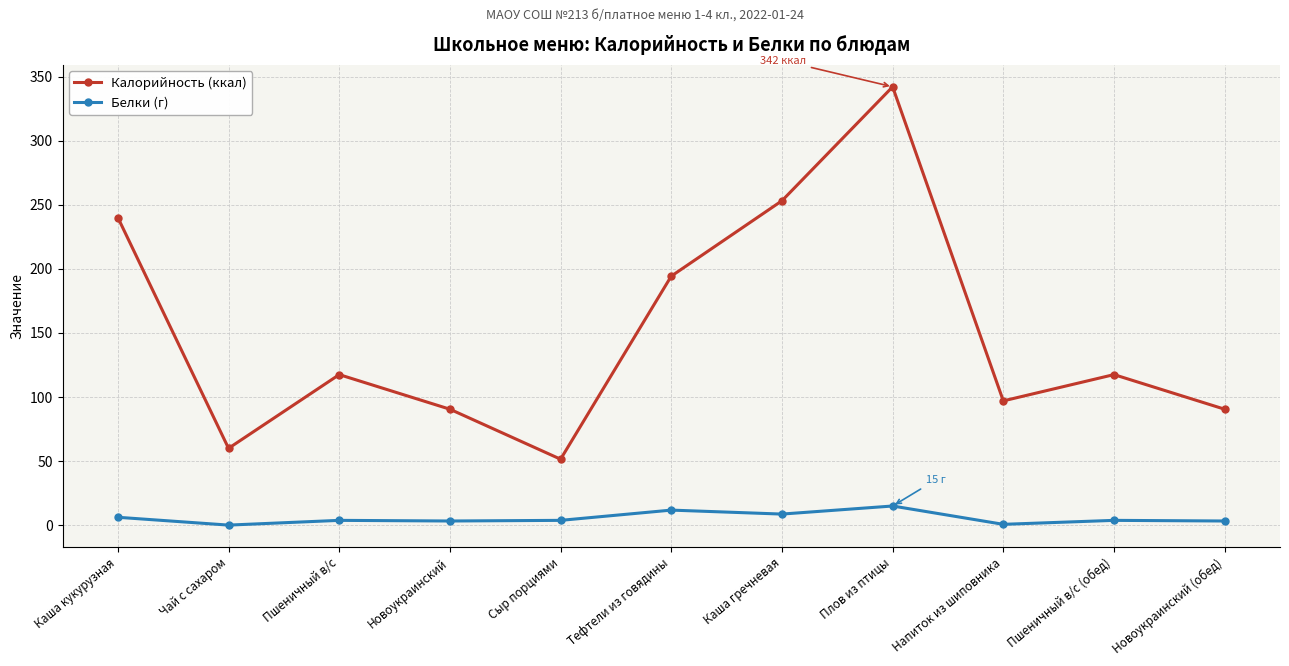

What is the smallest value displayed?

0.1